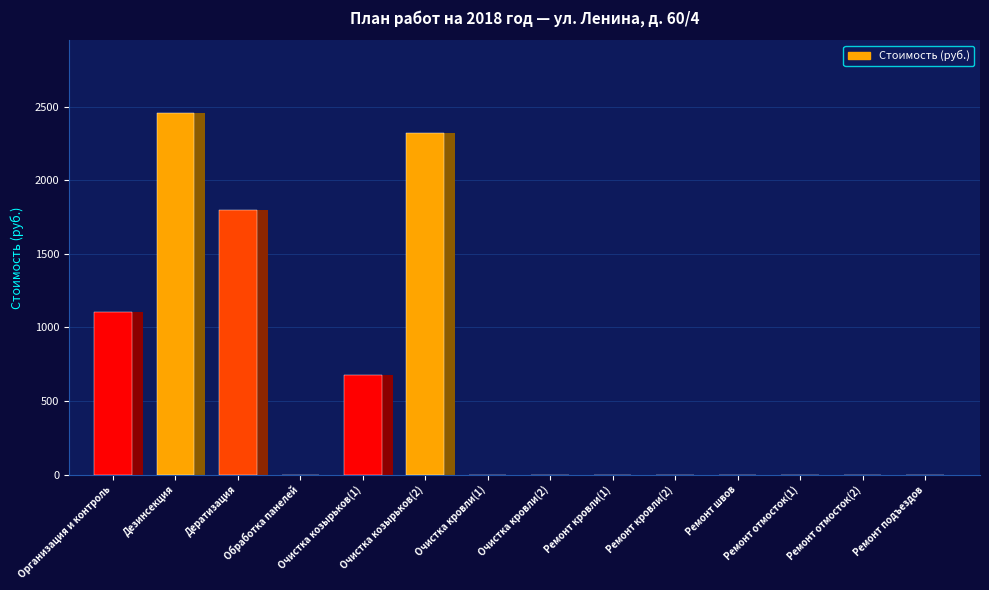

What is the sum of all values?

8353.1